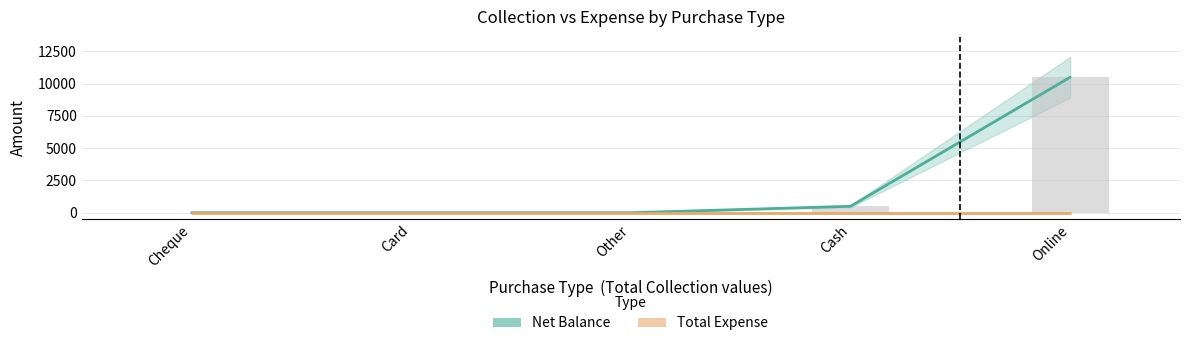

Which category has the highest value across all series?

Online